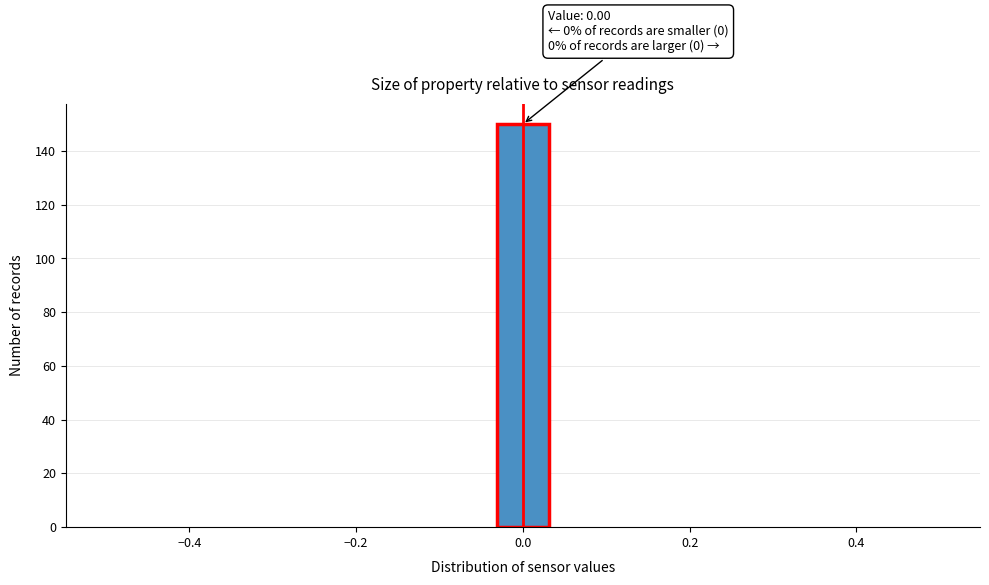

Around what value on the x-axis is the tallest bar? Give the approximate position of its centre, as read against the axis.

0.00